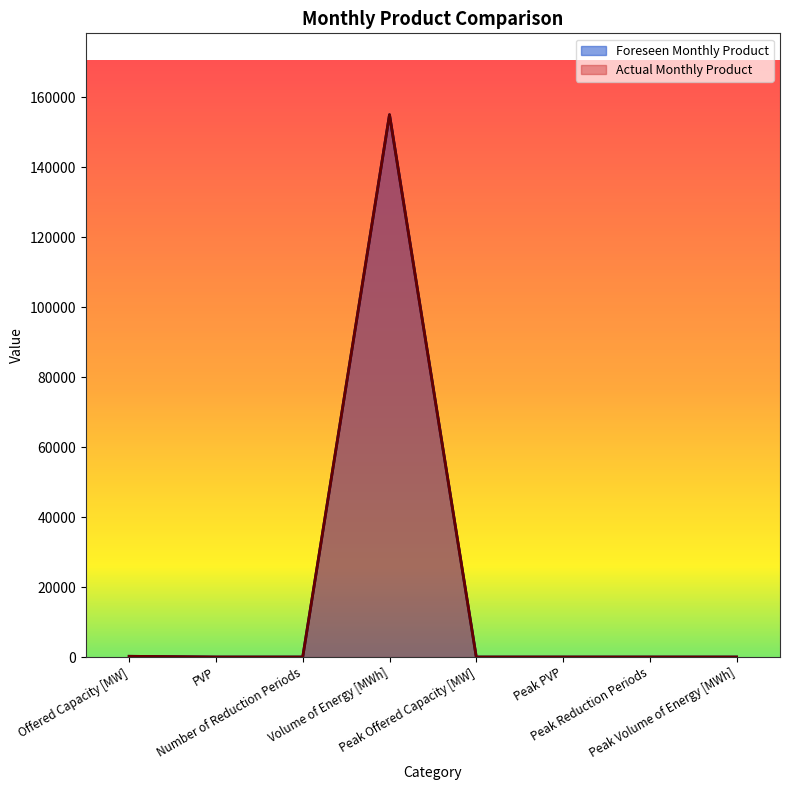

Where is the first local minimum for Foreseen Monthly Product?

Number of Reduction Periods